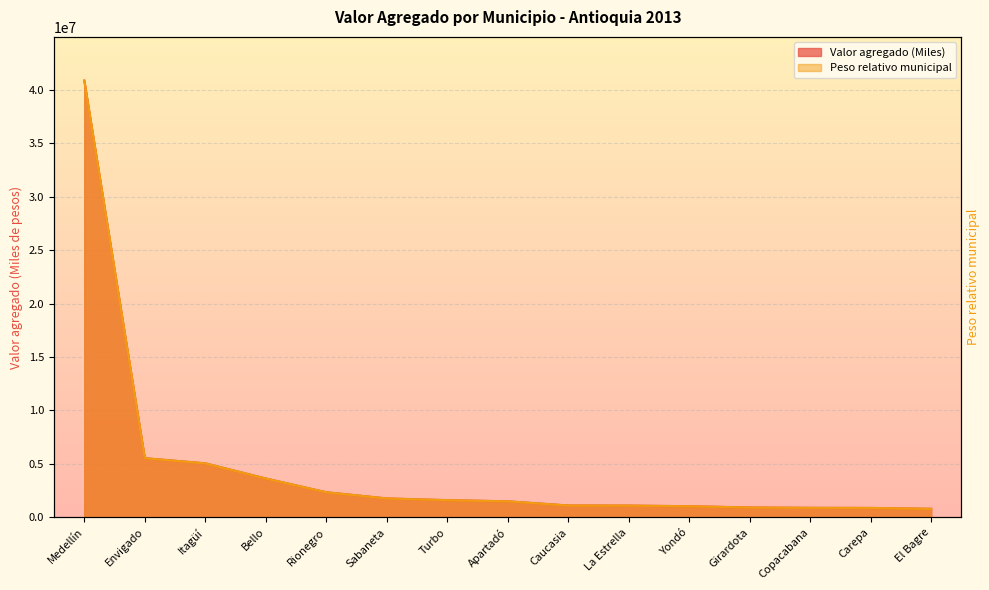

Is it true that Valor agregado (Miles) equals 1490382.4 at Apartadó?

True